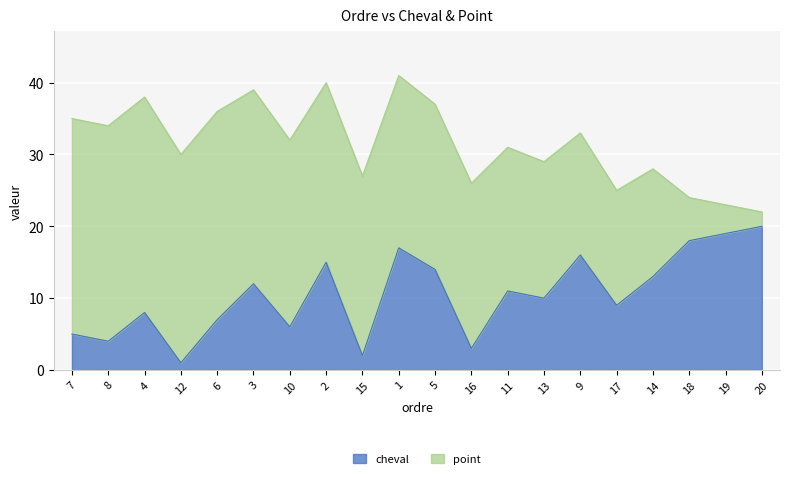

What is the ratio of the value at 1 to the value at 14?

1.3